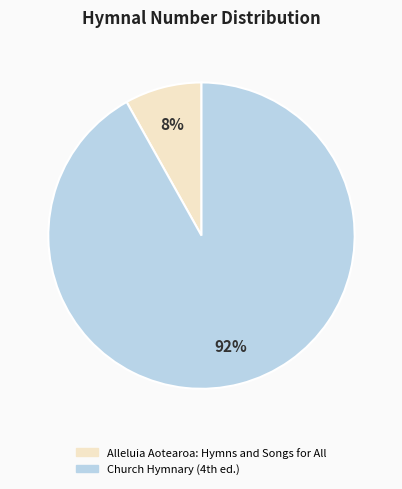

Which slice represents more than half of the pie?

Church Hymnary (4th ed.)